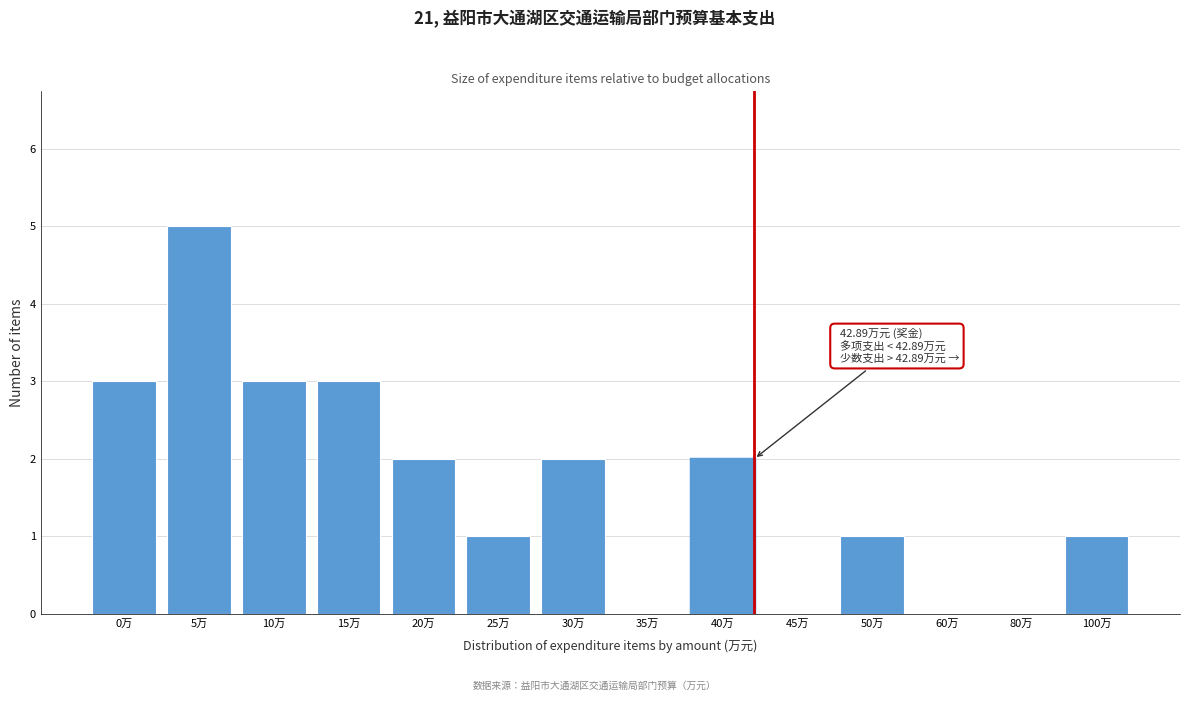

Reading left to right, what are all the values shown in this chart?

0万=3	5万=5	10万=3	15万=3	20万=2	25万=1	30万=2	35万=0	40万=2	45万=0	50万=1	60万=0	80万=0	100万=1